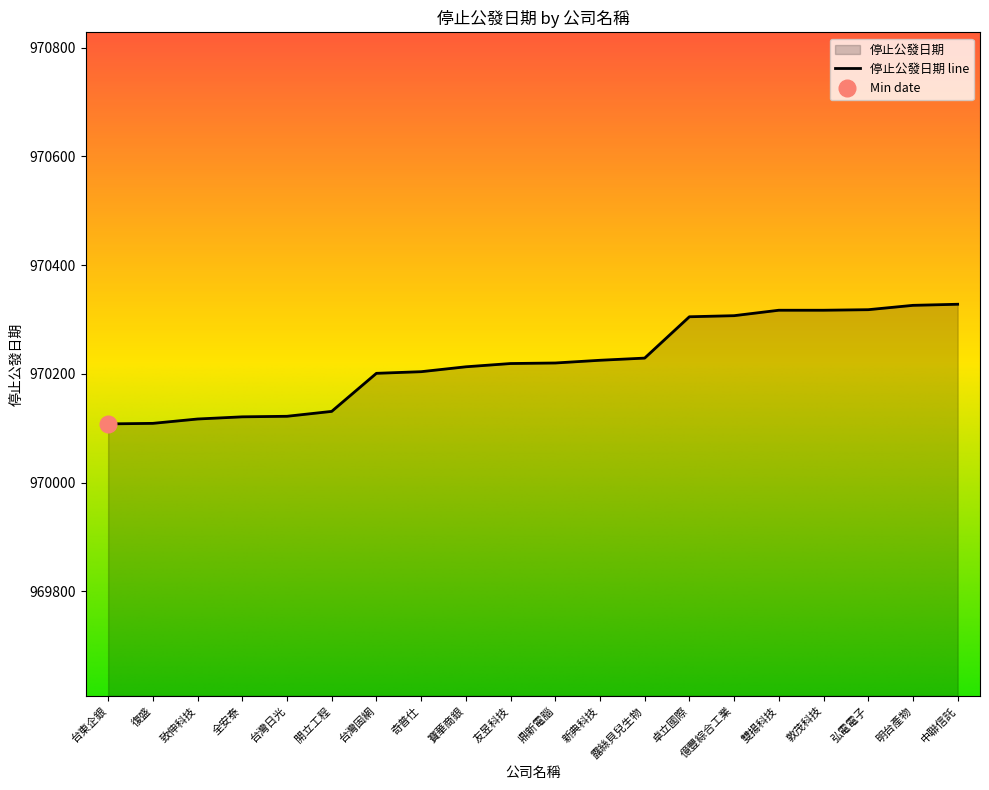

What is the change in value from 致伸科技 to 鼎新電腦?

+103